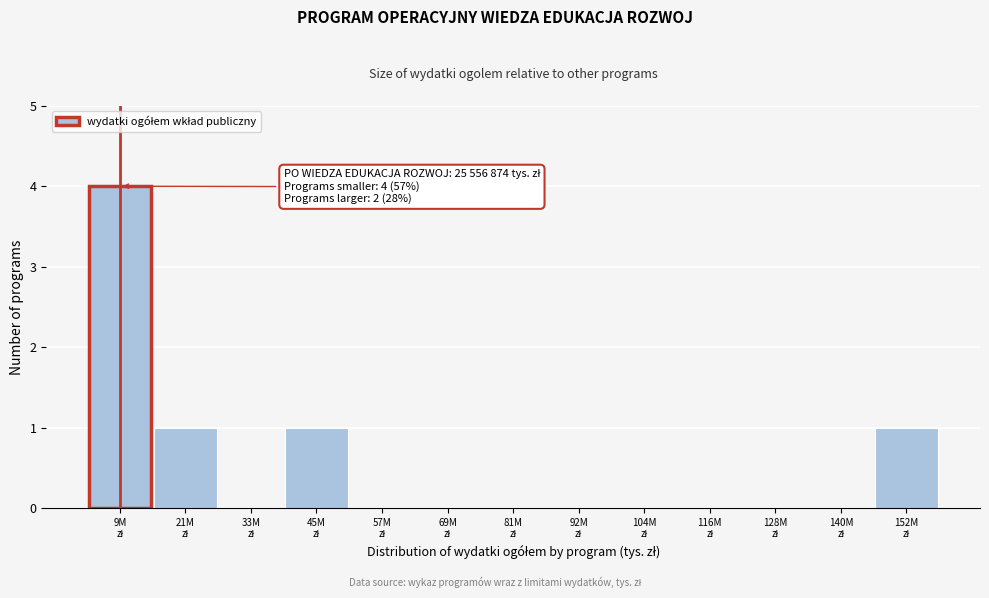

What is the sum of all values?

7